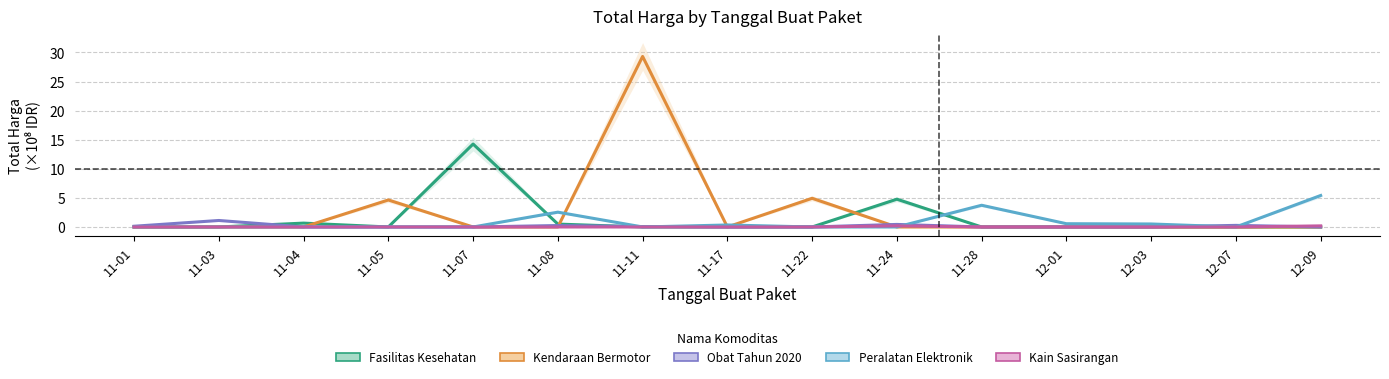

True or false: Kain Sasirangan has a value of 0.0 at 11-05.

True